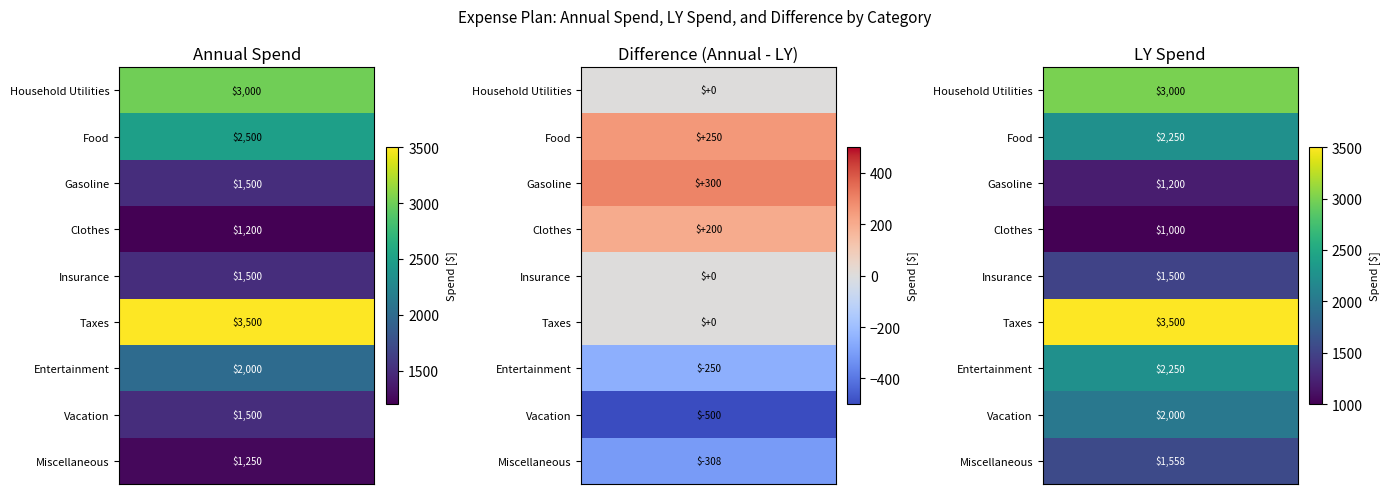

What is the approximate value of Annual Spend at Gasoline?

1500